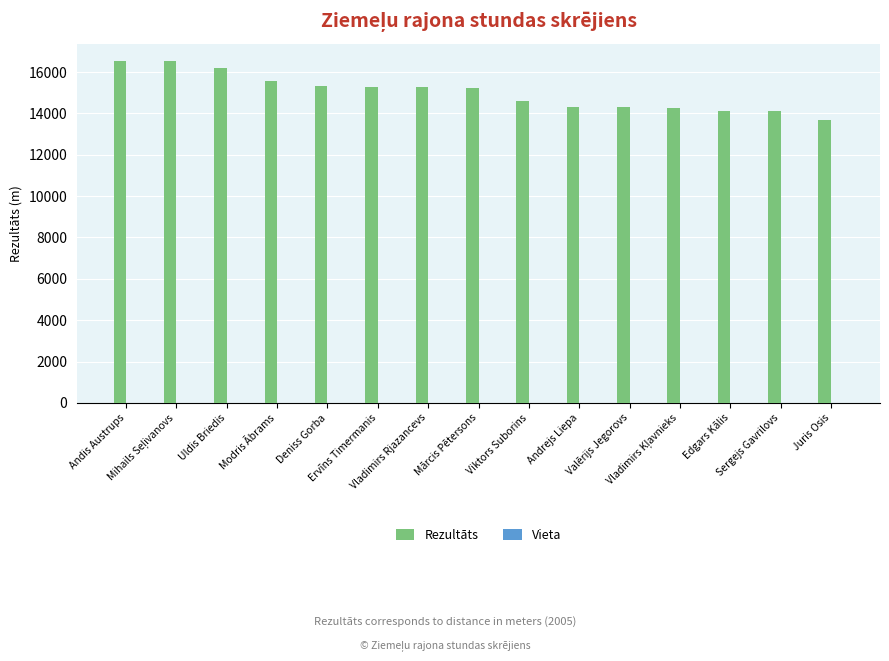

Which series has the largest total across all categories?

Rezultāts